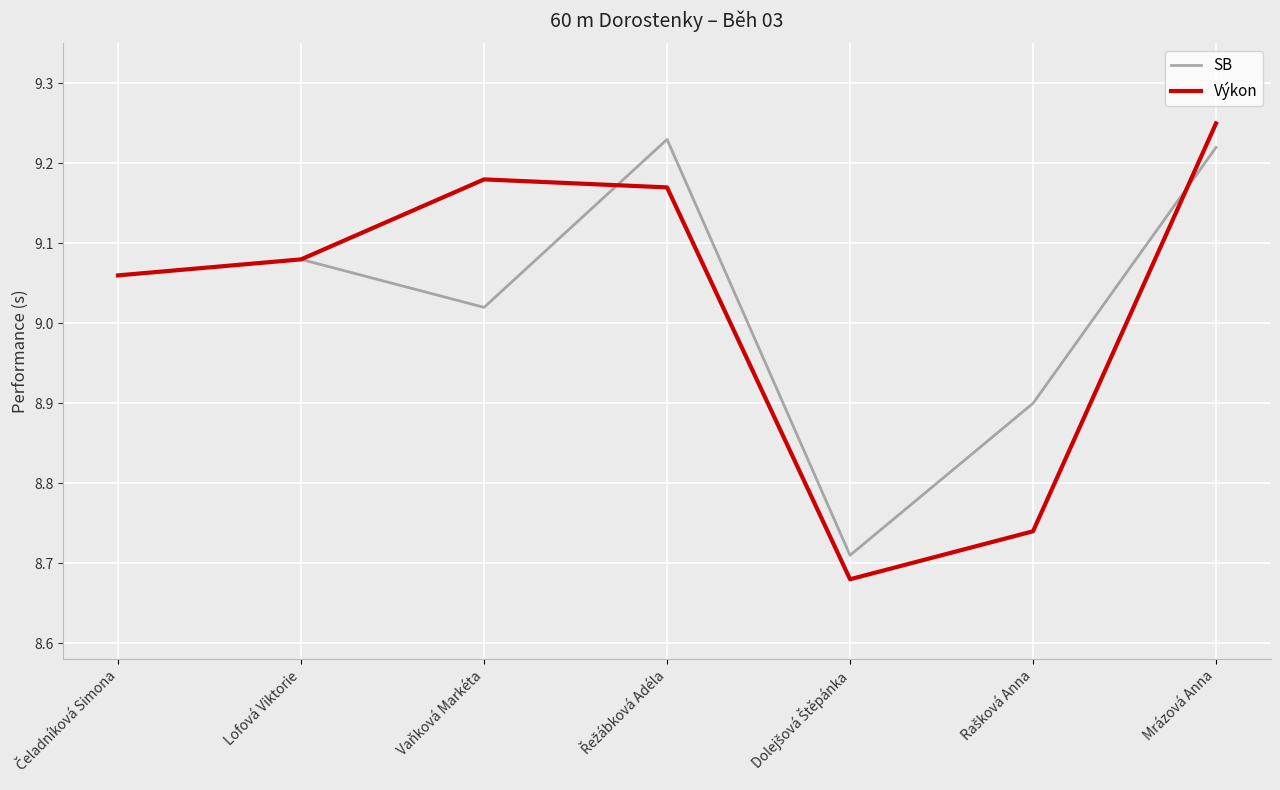

How many lines are shown in the chart?

2